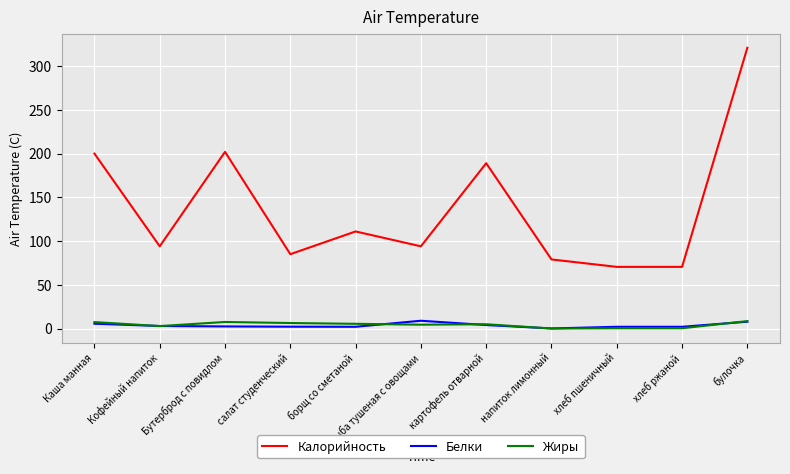

At which category is the sum across all series the highest?

булочка